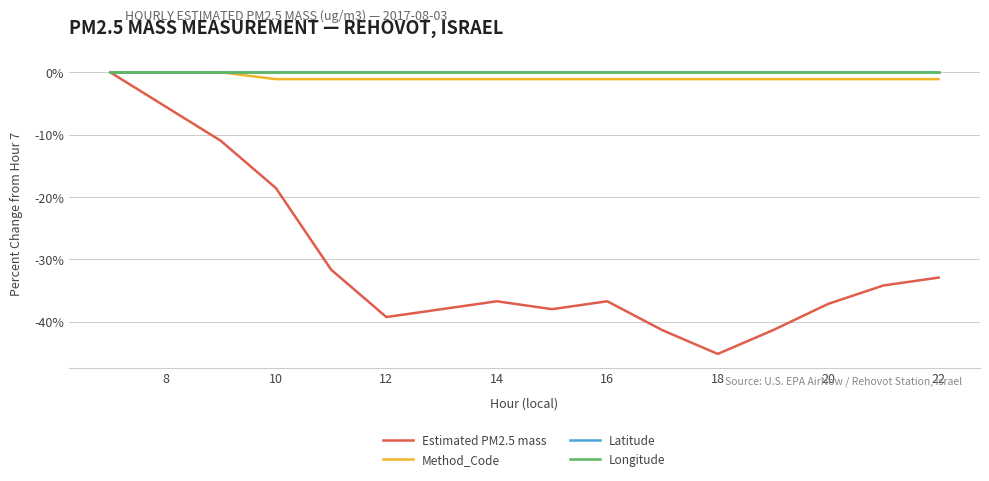

Does the chart display data point markers on the line(s)?

No